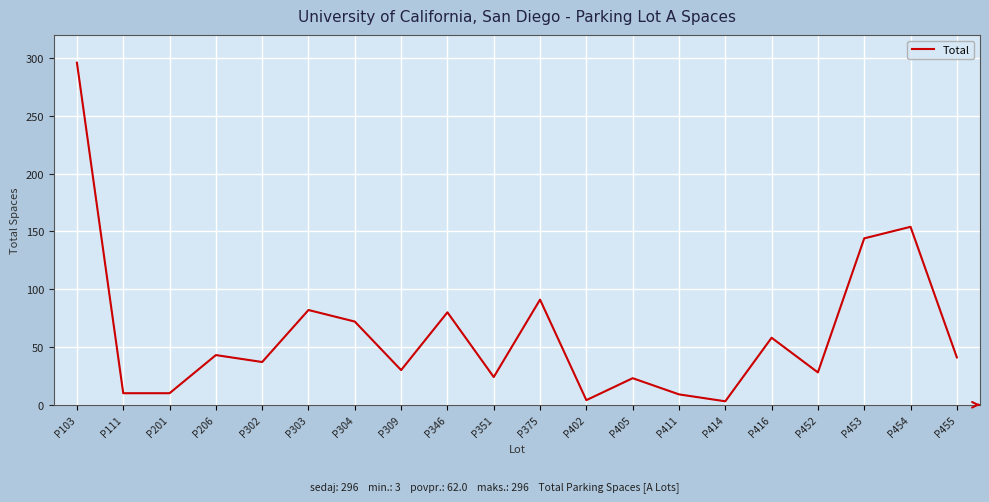

At which category does the data reach its first local peak?

P206